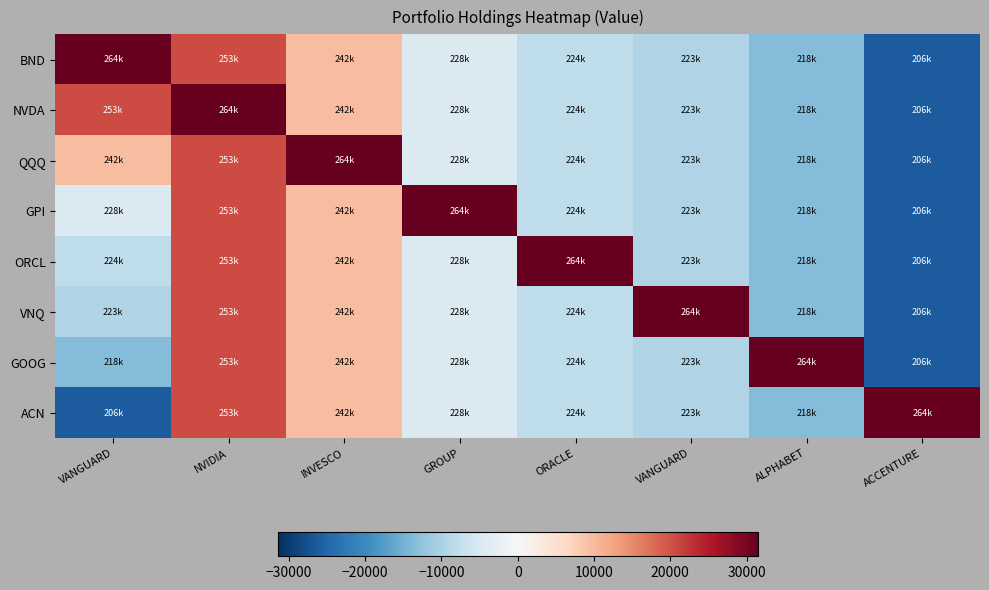

Which series has the largest total across all categories?

BND